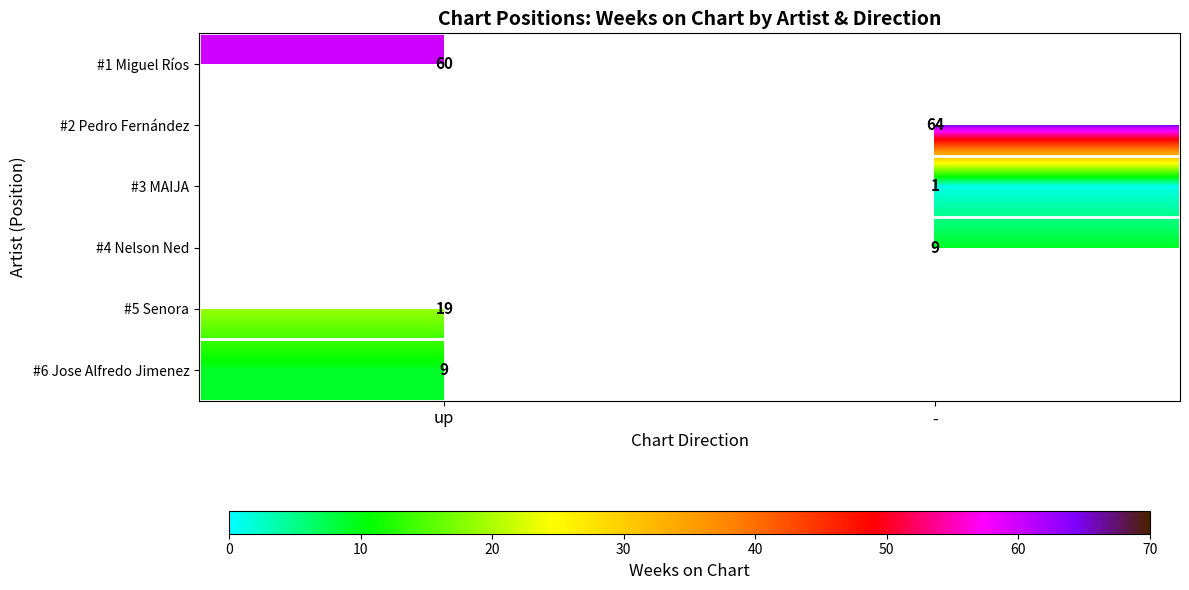

Count the number of categories in the chart.

2